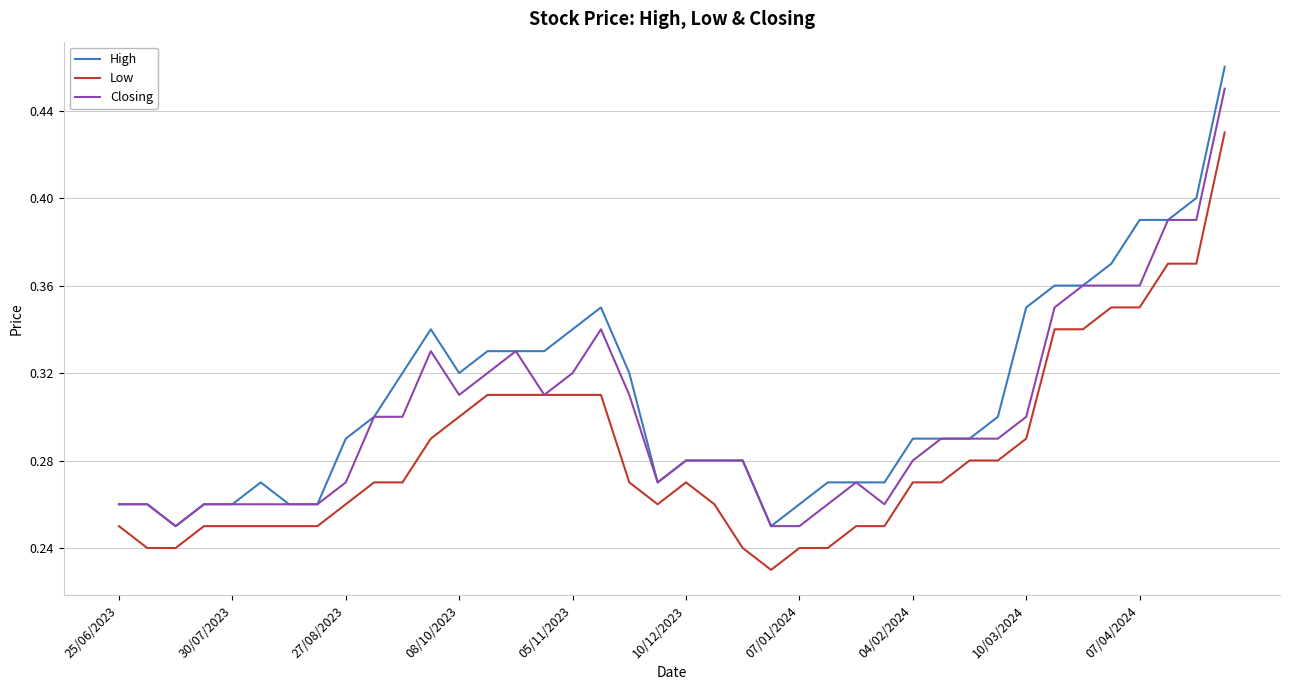

List the series in order of their overall mean, highest first.

High, Closing, Low